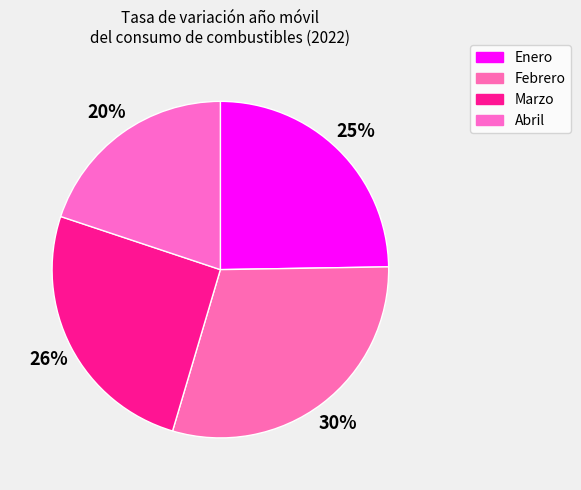

To the nearest percent, what is the combined percentage of Marzo and Febrero?

55%